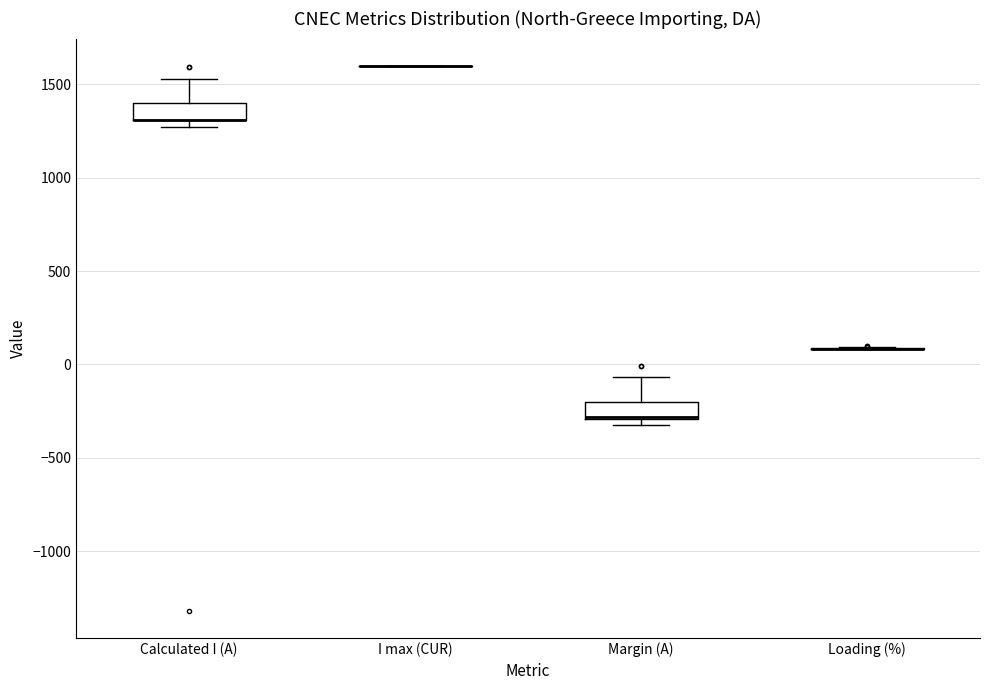

Reading left to right, read every box against the y-axis: the position of its median line, the range the box covers, and the ends of its whiskers. The values are not printed on the chart, so give them approximately, as read against the axis.

Calculated I (A): median 1300 (drawn on the box's lower edge), box 1300 to 1400, whiskers 1250 to 1550
I max (CUR): box collapsed to a line at 1600, whiskers 1600 to 1600
Margin (A): median -300 (drawn on the box's lower edge), box -300 to -200, whiskers -350 to -50
Loading (%): box collapsed to a line at 100, whiskers 100 to 100